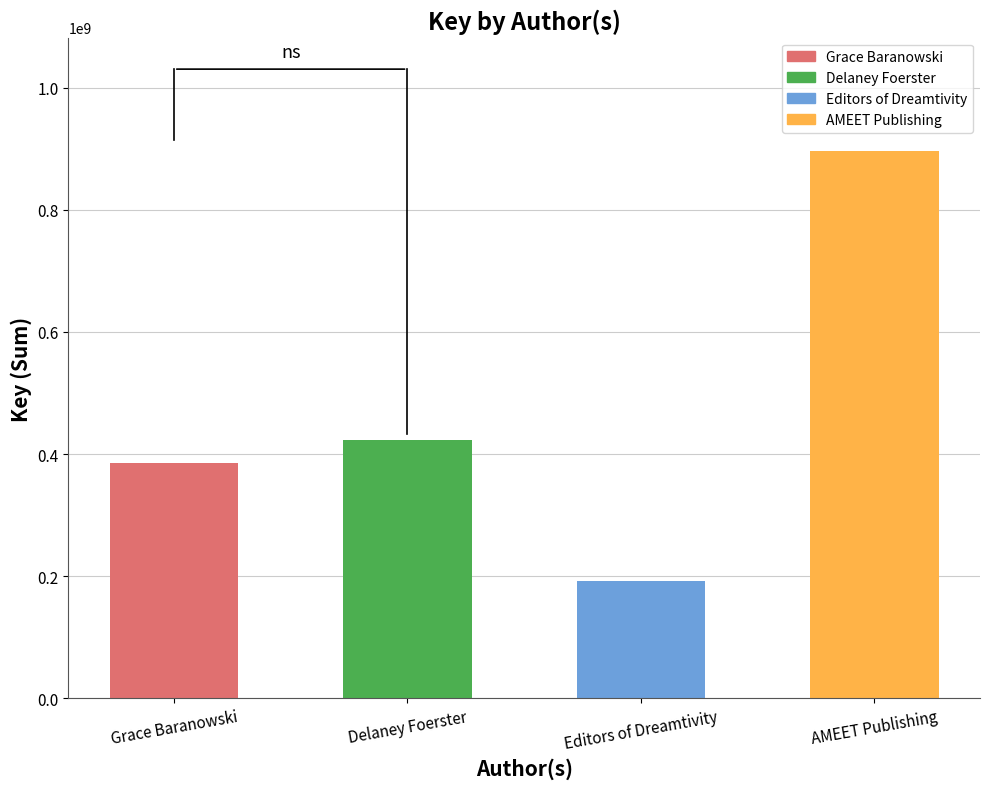

List the labels in order of value, largest first.

AMEET Publishing, Delaney Foerster, Grace Baranowski, Editors of Dreamtivity